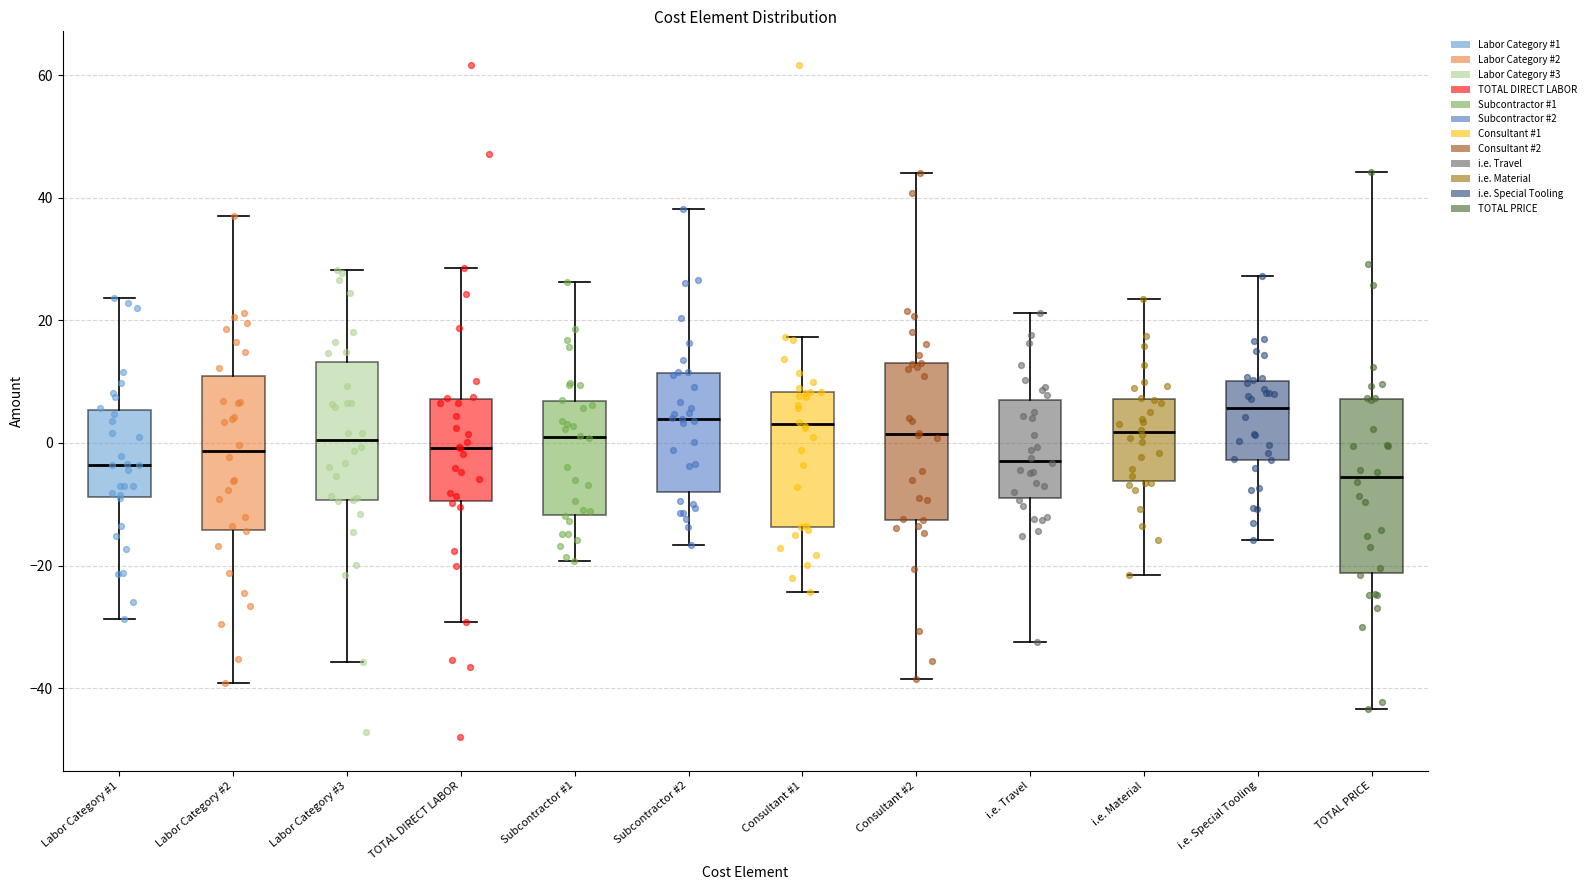

Reading left to right, read every box against the y-axis: the position of its median line, the range the box covers, and the ends of its whiskers. The values are not printed on the chart, so give them approximately, as read against the axis.

Labor Category #1: median -4, box -8 to 6, whiskers -28 to 24
Labor Category #2: median -2, box -14 to 10, whiskers -40 to 38
Labor Category #3: median 0, box -10 to 14, whiskers -36 to 28
TOTAL DIRECT LABOR: median 0, box -10 to 8, whiskers -30 to 28
Subcontractor #1: median 2, box -12 to 6, whiskers -20 to 26
Subcontractor #2: median 4, box -8 to 12, whiskers -16 to 38
Consultant #1: median 4, box -14 to 8, whiskers -24 to 18
Consultant #2: median 2, box -12 to 14, whiskers -38 to 44
i.e. Travel: median -2, box -8 to 8, whiskers -32 to 22
i.e. Material: median 2, box -6 to 8, whiskers -22 to 24
i.e. Special Tooling: median 6, box -2 to 10, whiskers -16 to 28
TOTAL PRICE: median -6, box -22 to 8, whiskers -44 to 44